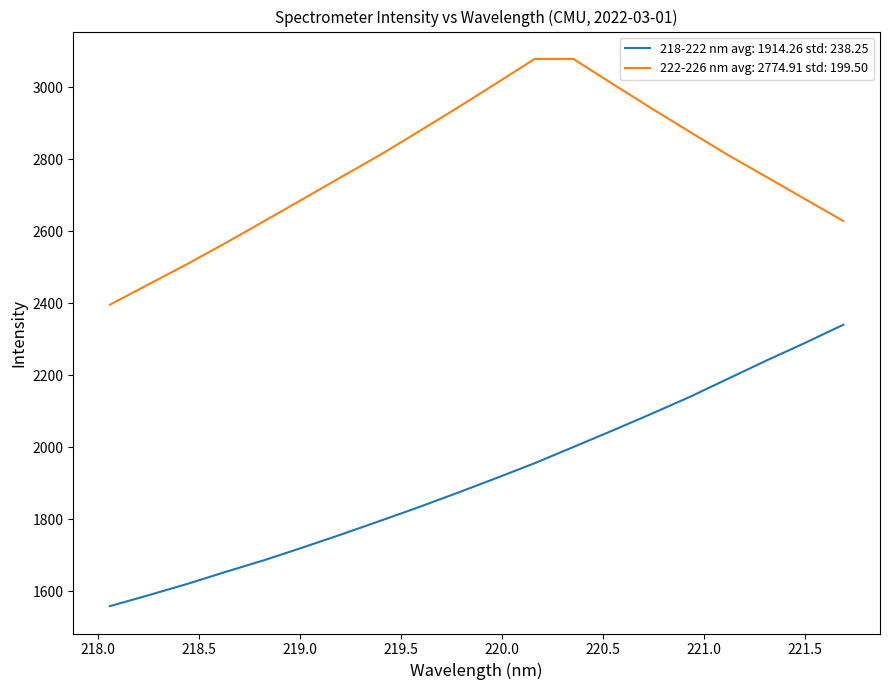

Which series has the widest spread of values?

218-222 nm avg: 1914.26 std: 238.25